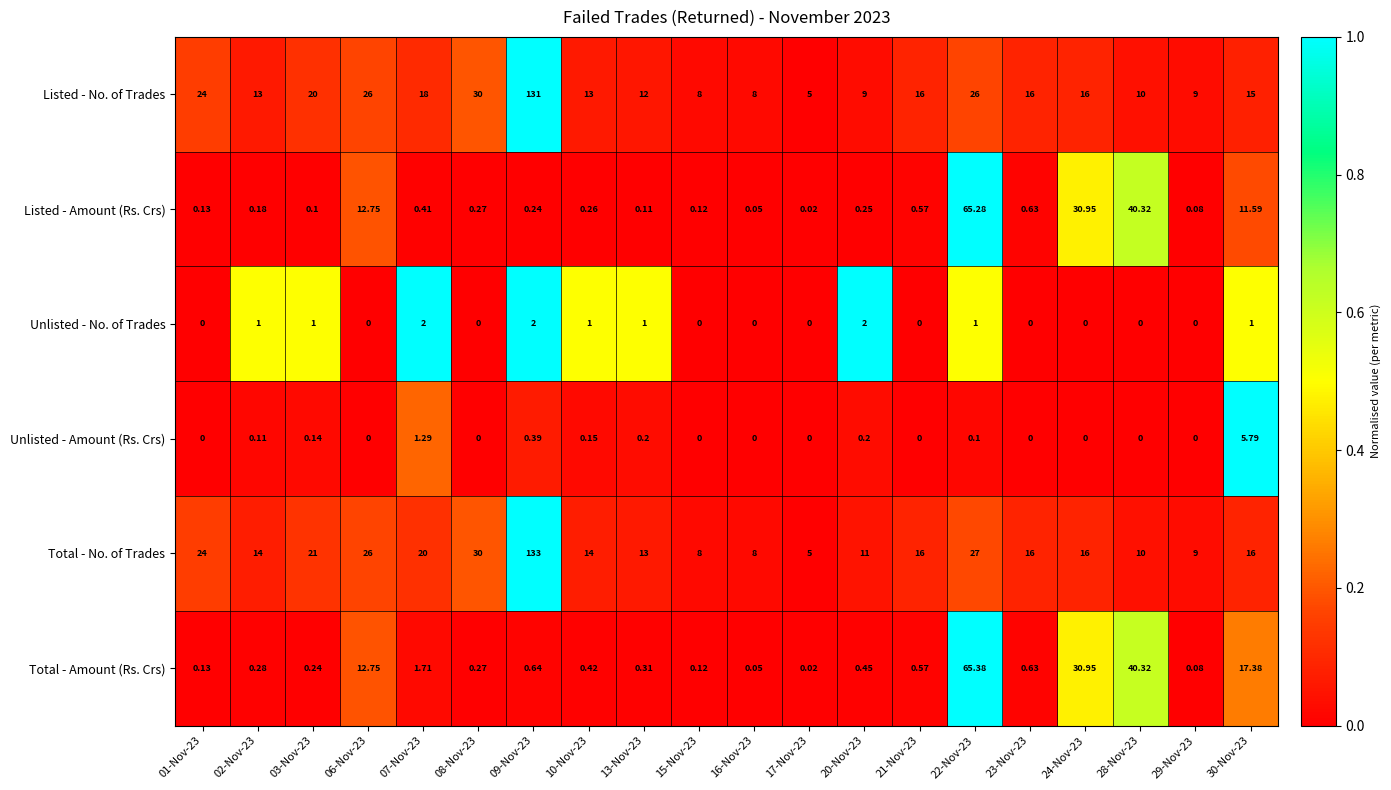

Rank the series by their maximum value, from lowest to highest.

Unlisted - No. of Trades, Unlisted - Amount (Rs. Crs), Listed - Amount (Rs. Crs), Total - Amount (Rs. Crs), Listed - No. of Trades, Total - No. of Trades